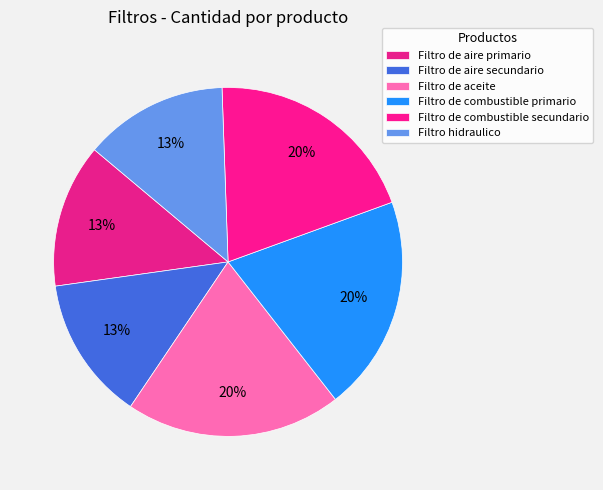

Count the number of slices in the pie.

6